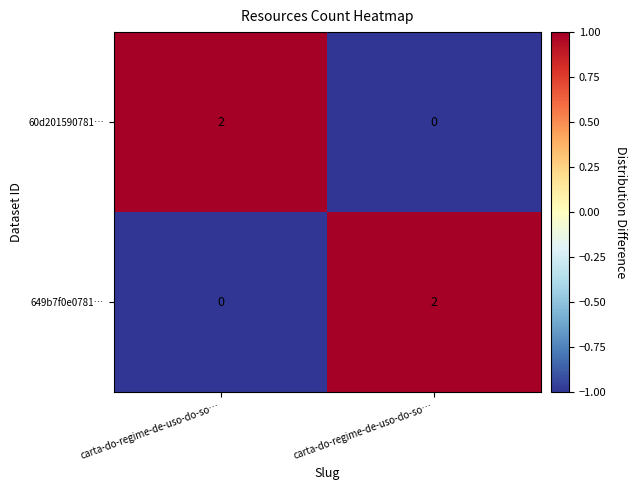

Which has a higher value, carta-do-regime-de-uso-do-so… or carta-do-regime-de-uso-do-so…?

carta-do-regime-de-uso-do-so…